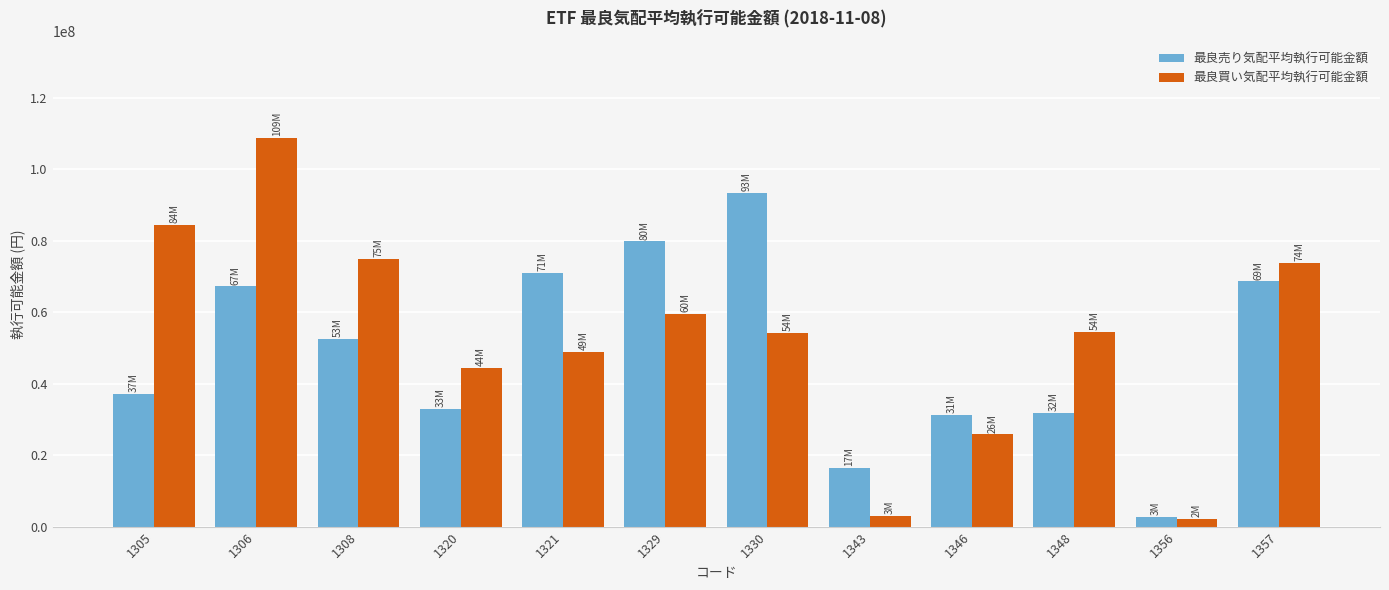

What is the value of the 最良買い気配平均執行可能金額 bar at the 3rd from the left?

74974407.5